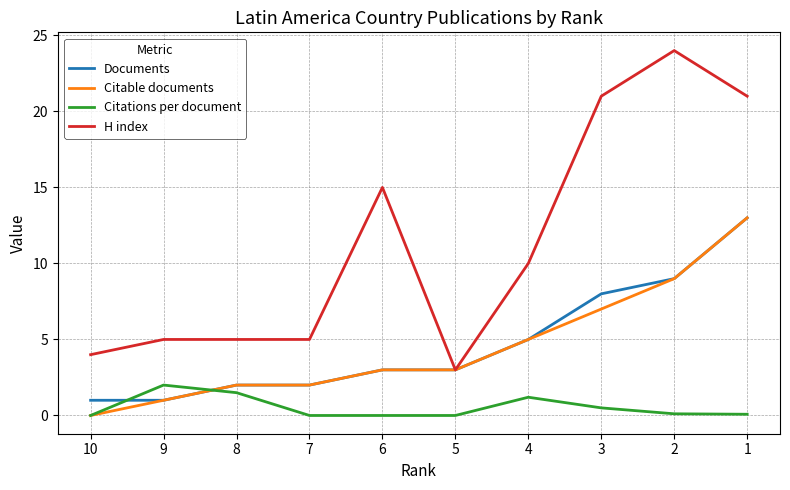

Where is Citations per document nearest to the value 1?

4